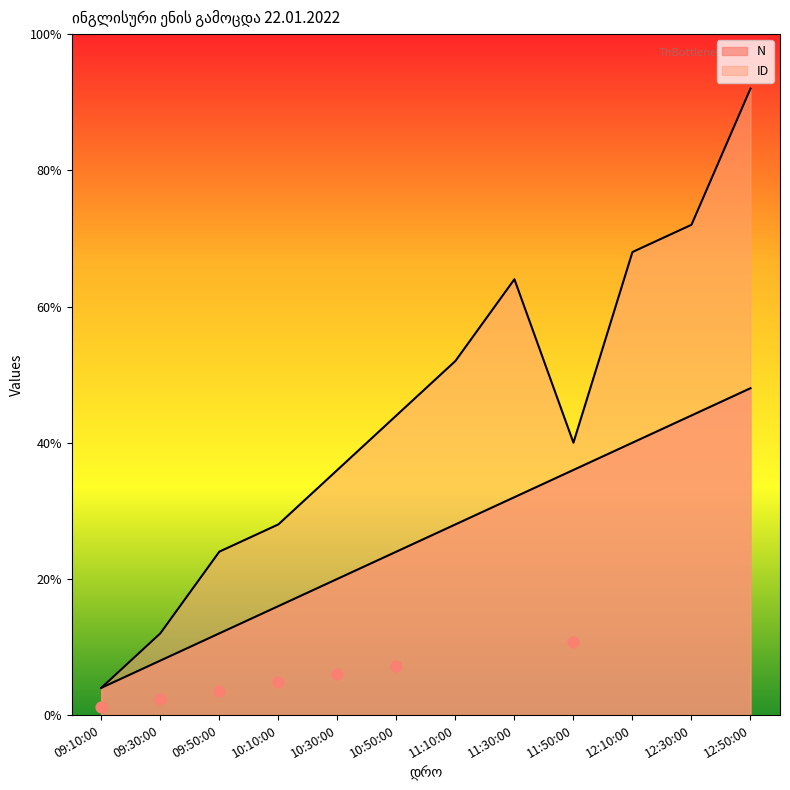

Which series has the widest spread of Y values?

ID